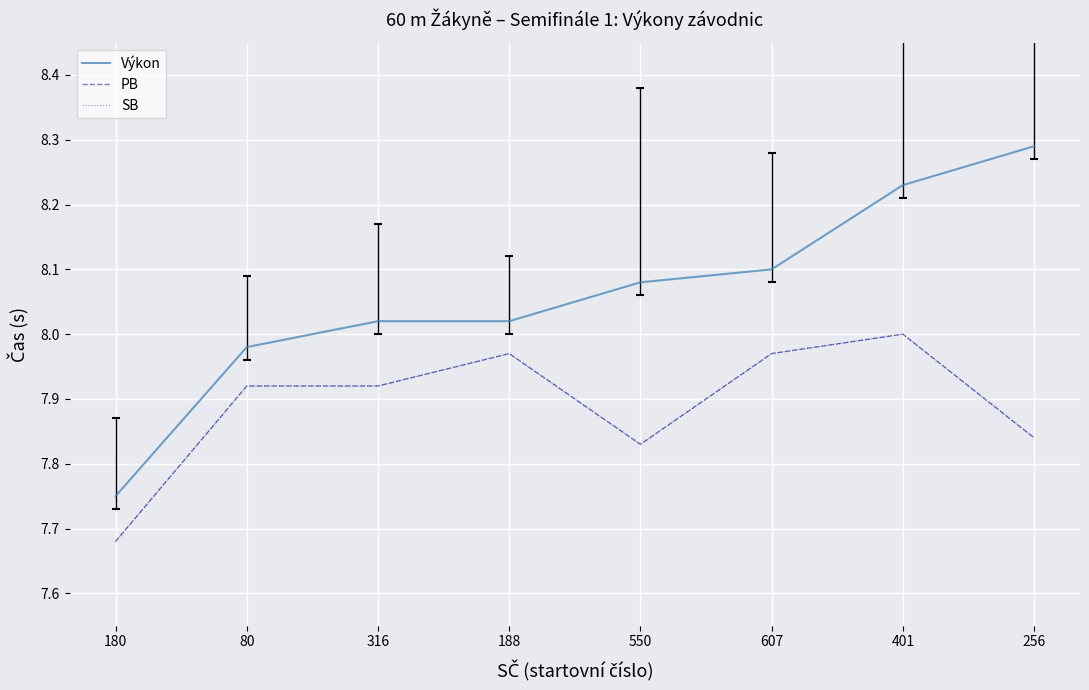

Does the chart display data point markers on the line(s)?

No